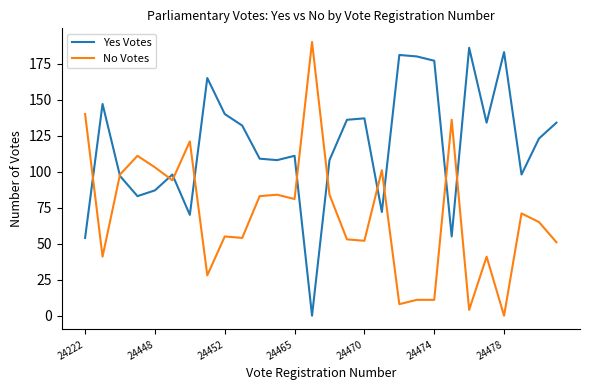

What is the highest value of the Yes Votes series?

186